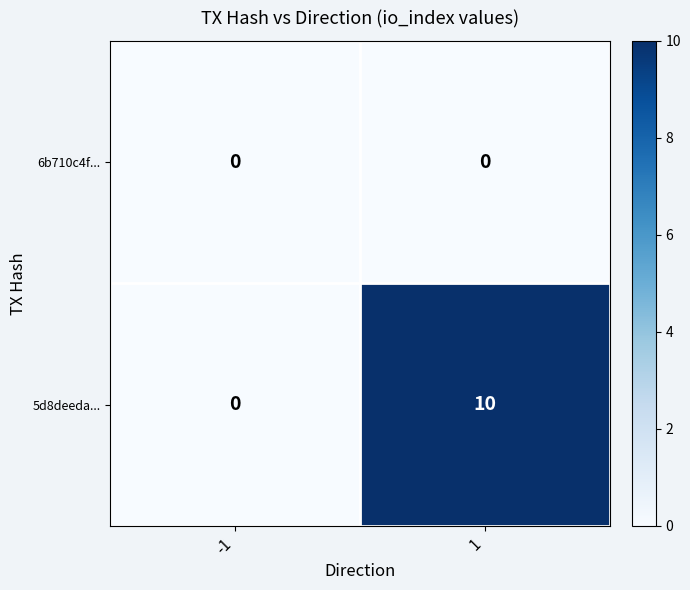

Which series has the largest total across all categories?

5d8deeda...